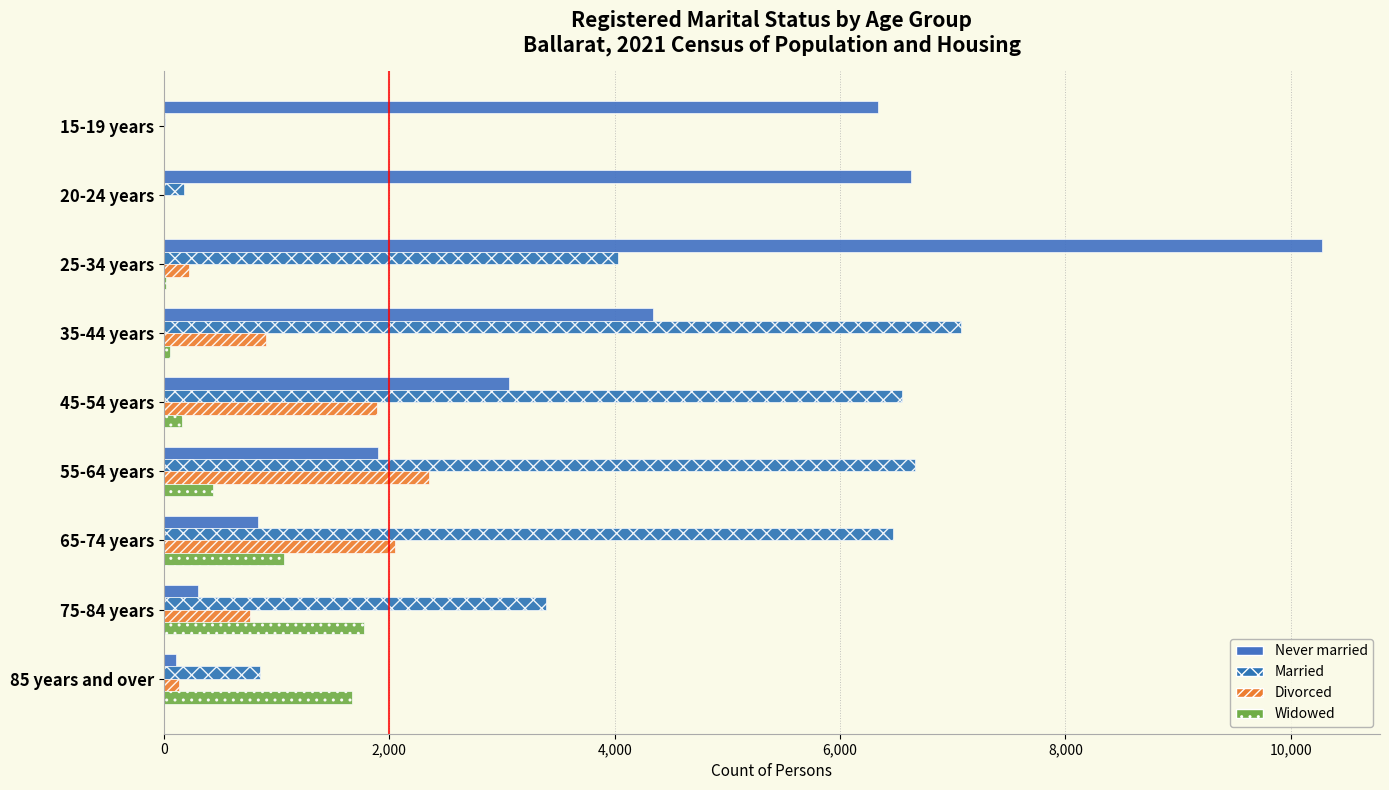

At which category is the sum across all series the highest?

25-34 years